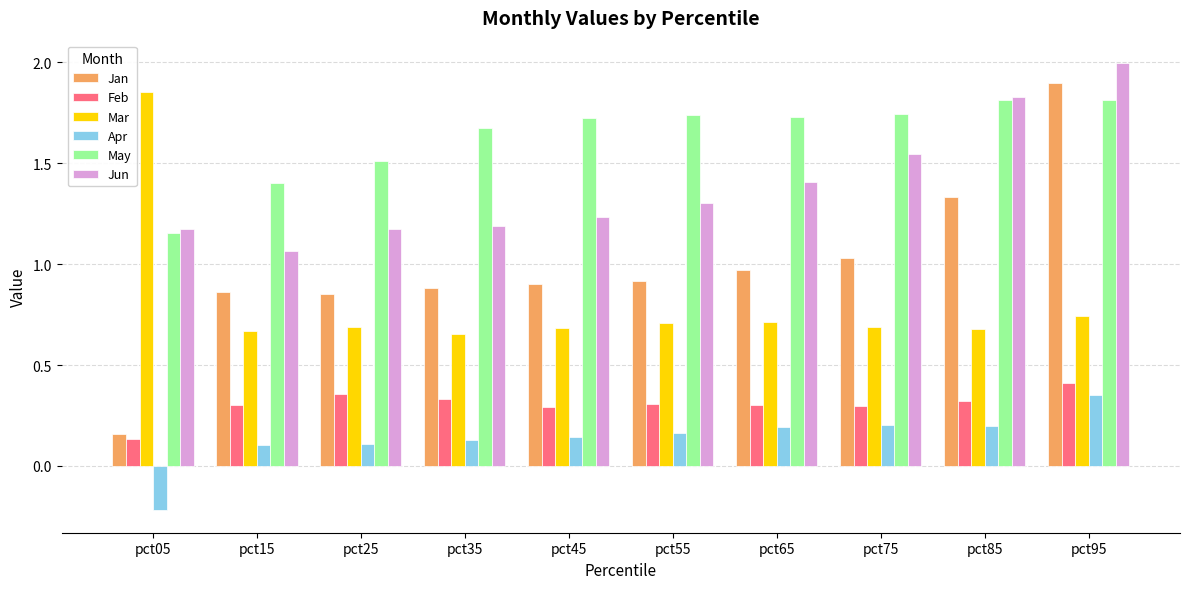

What is the maximum value shown in the chart?

2.0